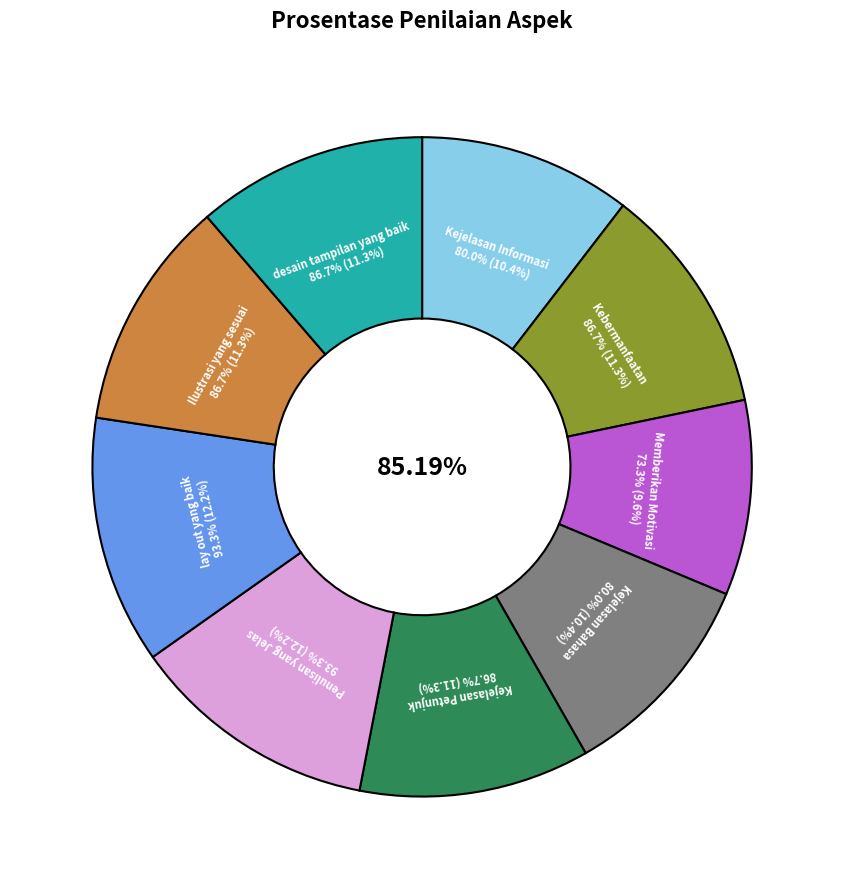

What is the smallest slice in the pie chart?

Memberikan Motivasi